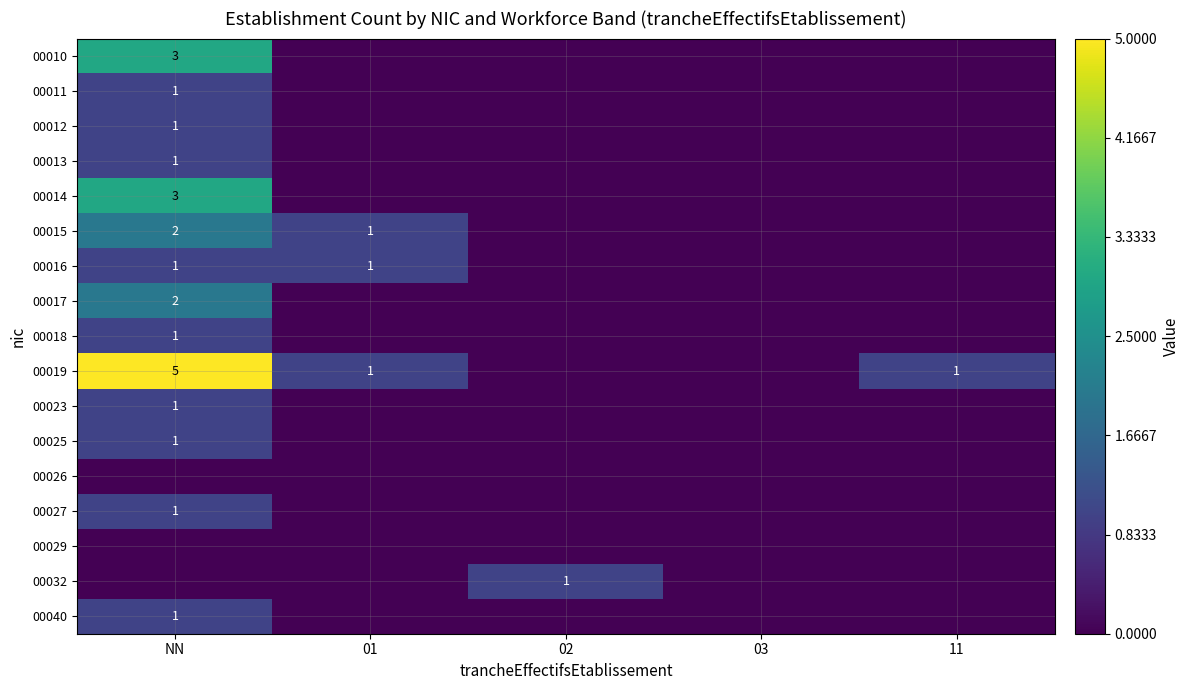

The 00025 series shows 0 at NN. True or false?

False